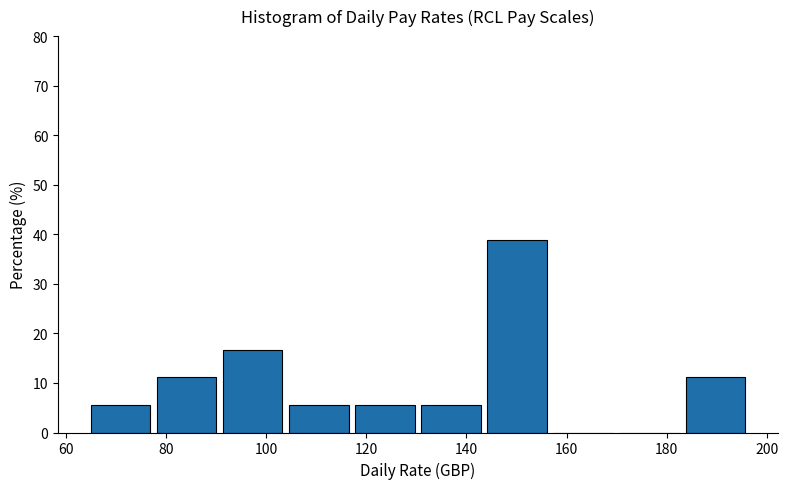

Reading left to right, transcribe this chart: for each bar, give the range it covers on the x-axis and its height. Neither the bar edges nor the heights are printed on the chart, so give them approximately, as read against the axes.

65.0 to 78.2: 6
78.2 to 91.4: 11
91.4 to 104.6: 17
104.6 to 117.8: 6
117.8 to 131.0: 6
131.0 to 144.2: 6
144.2 to 157.4: 39
157.4 to 170.6: 0
170.6 to 183.8: 0
183.8 to 197.0: 11